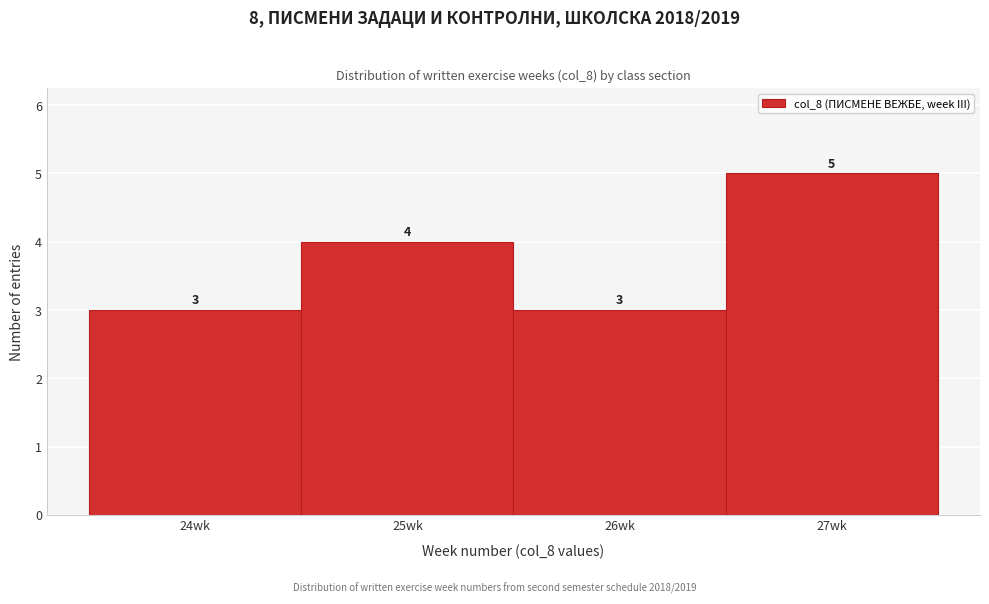

Reading left to right, transcribe this chart: for each bar, give the range it covers on the x-axis and its height.

23.5 to 24.5: 3
24.5 to 25.5: 4
25.5 to 26.5: 3
26.5 to 27.5: 5